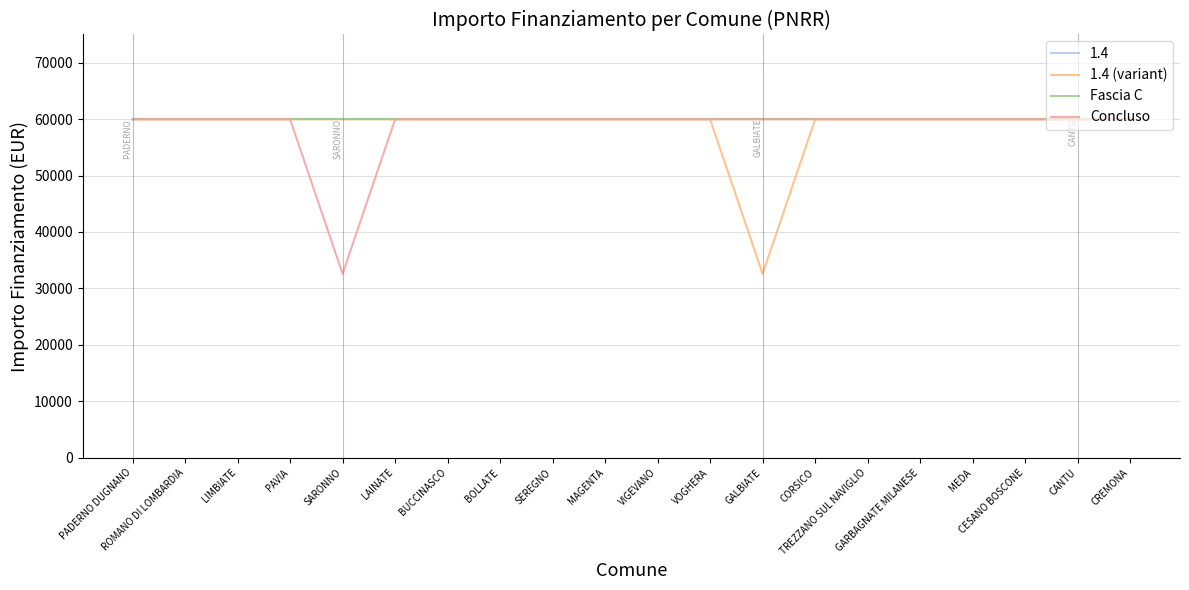

Is this an area chart (filled region under the line)?

No